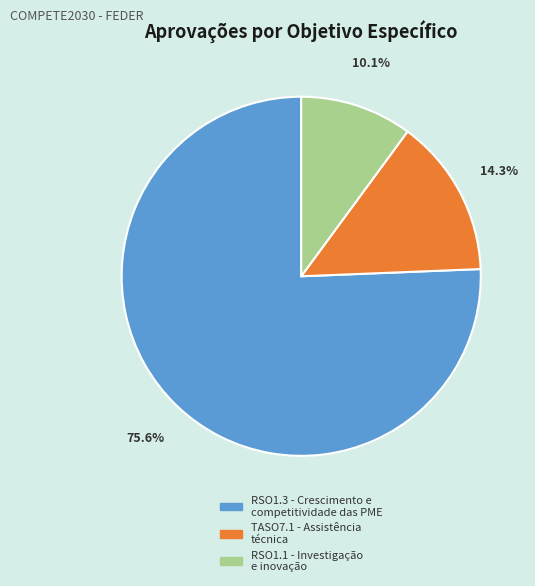

Which has a higher value, TASO7.1 - Assistência técnica or RSO1.1 - Investigação e inovação?

TASO7.1 - Assistência técnica